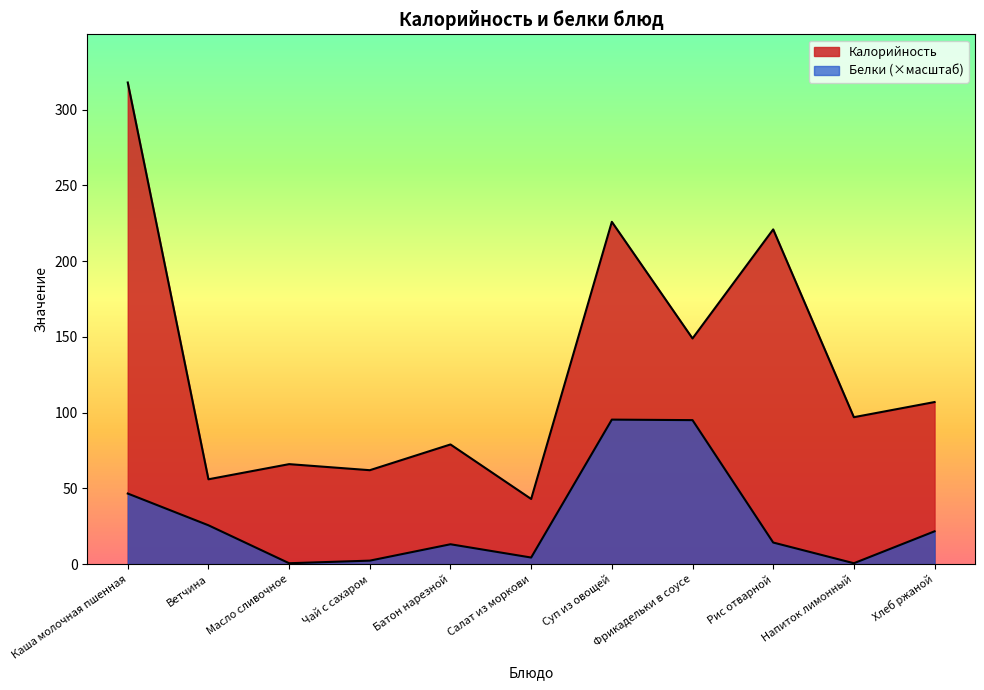

Is it true that Белки equals 95.4 at Суп из овощей?

True